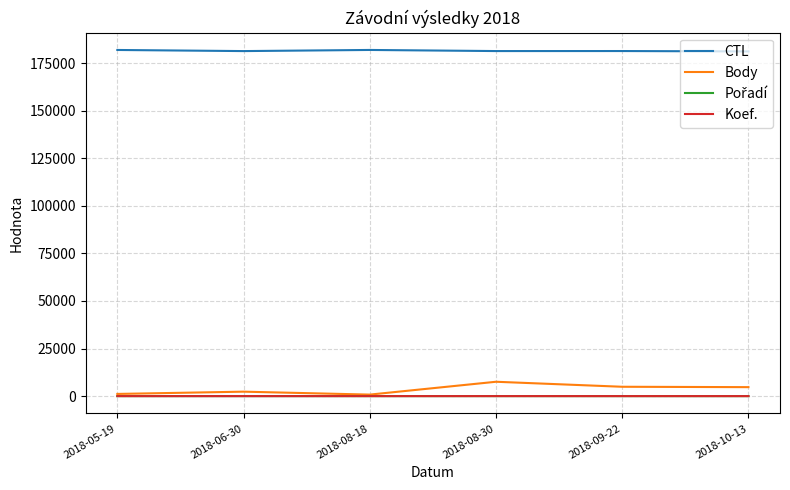

Which series has the largest range (max minus min)?

Body